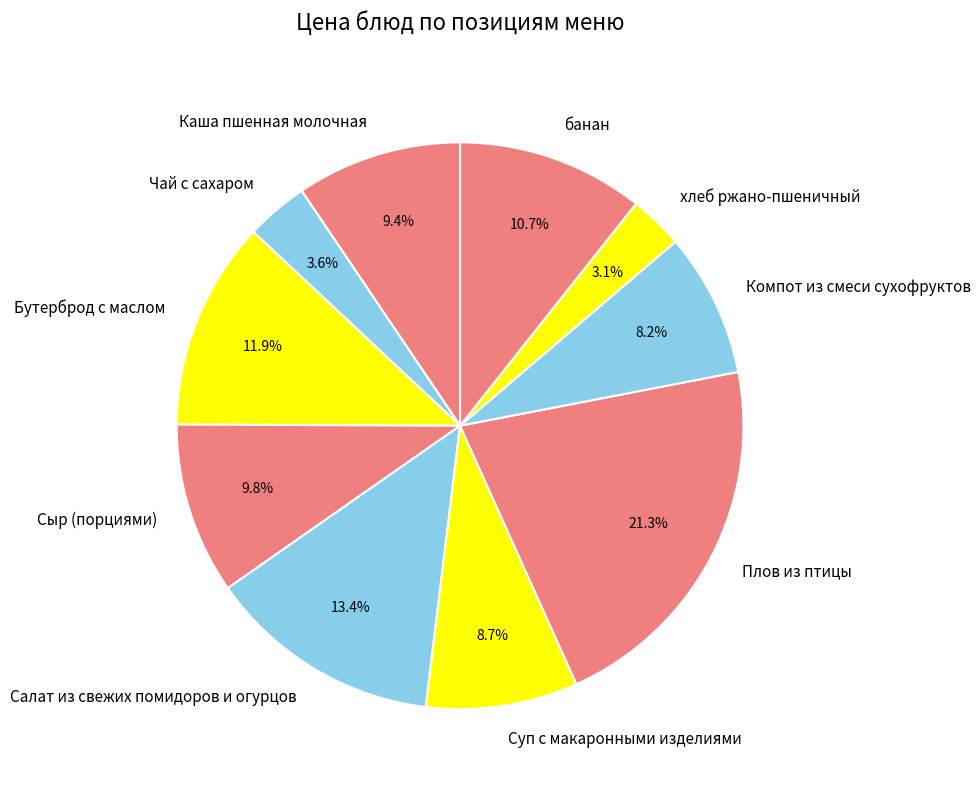

What is the total percentage of Салат из свежих помидоров и огурцов and Бутерброд с маслом?

25.3%